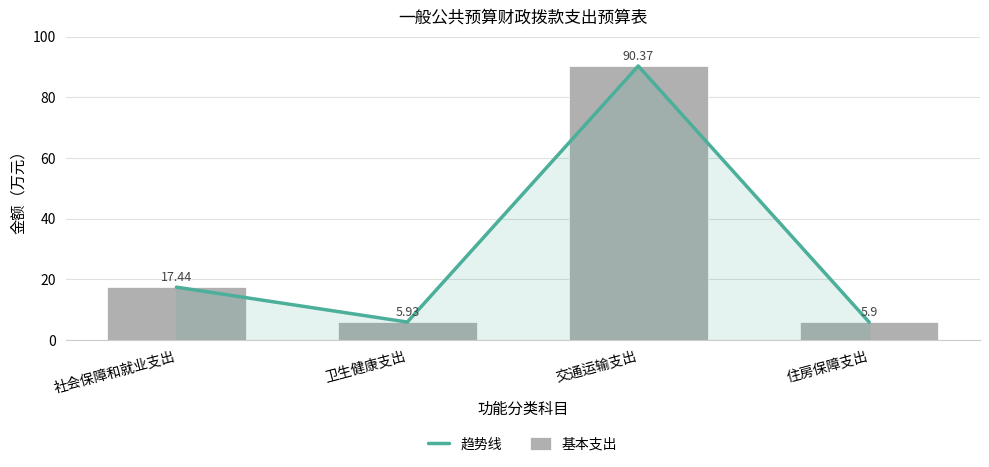

At how many categories does at least one series exceed 6?

2